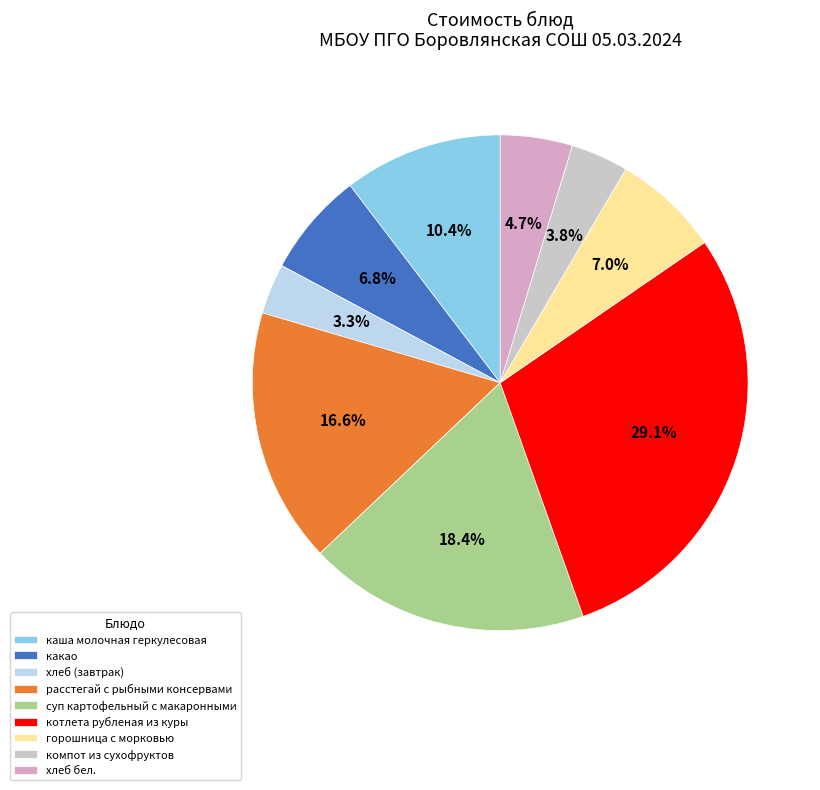

The какао slice represents 7% of the pie. True or false?

True